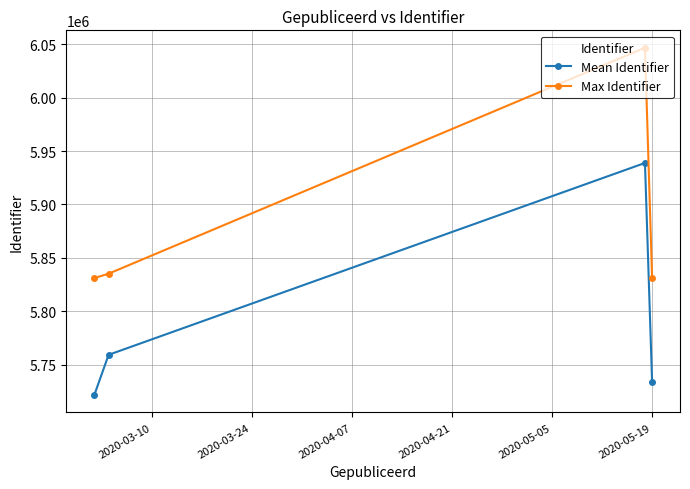

True or false: Mean Identifier has more than 2 interior local peaks.

False